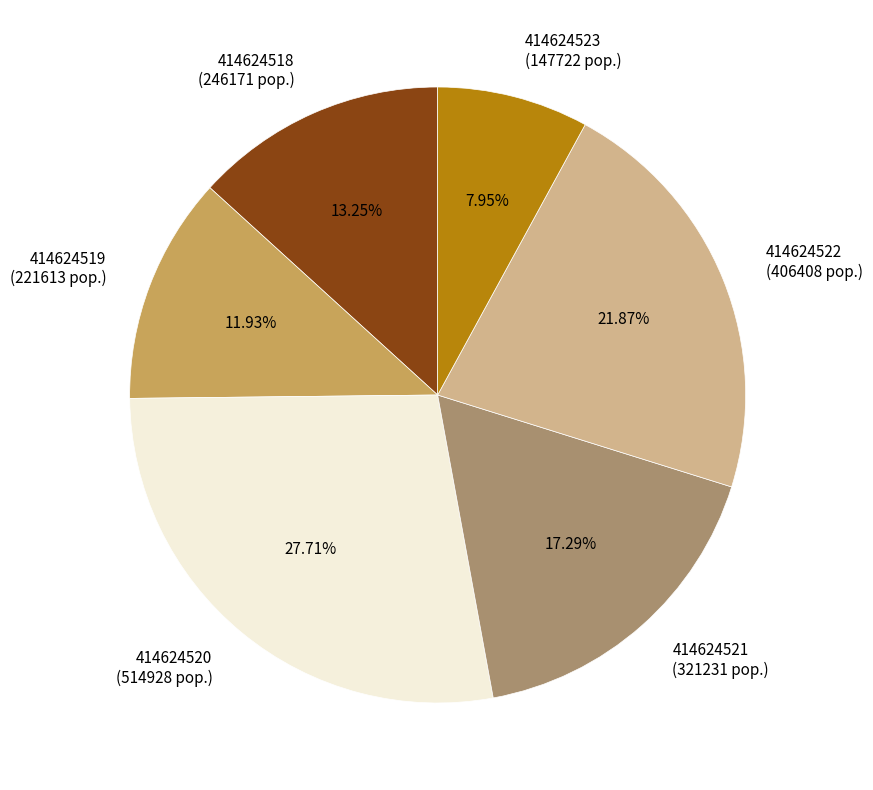

To the nearest percent, what is the average slice percentage?

17%